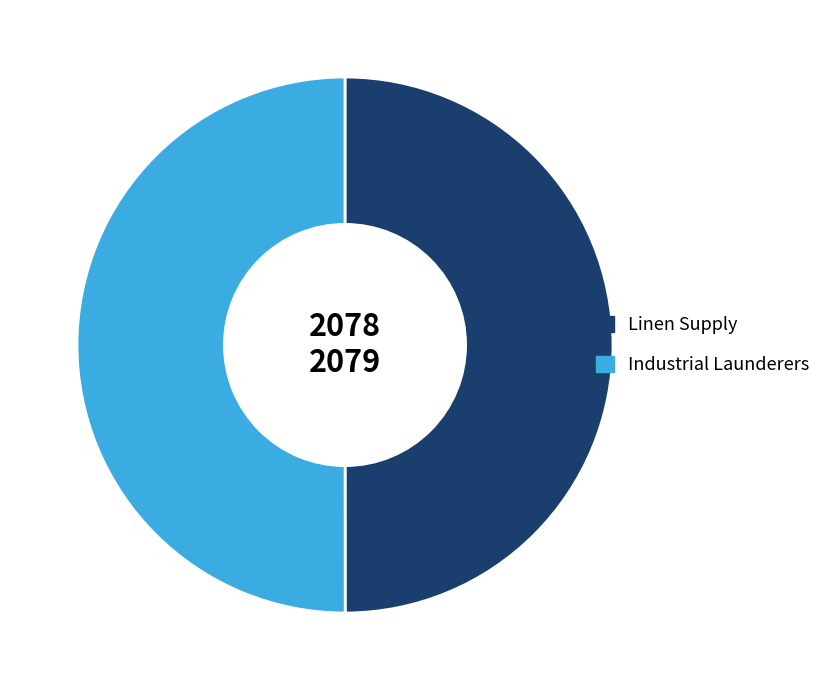

What is the ratio of the value at Industrial Launderers to the value at Linen Supply?

1.0